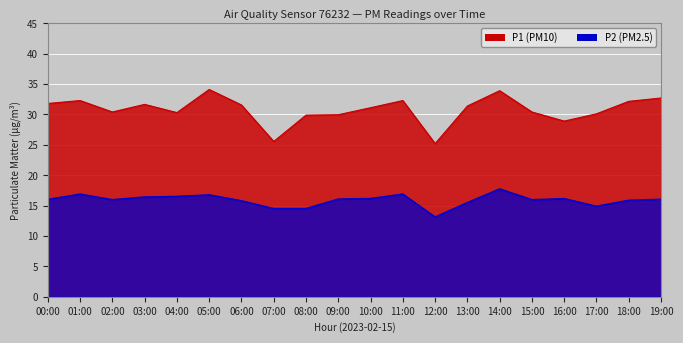

True or false: P1 and P2 intersect in this chart.

False